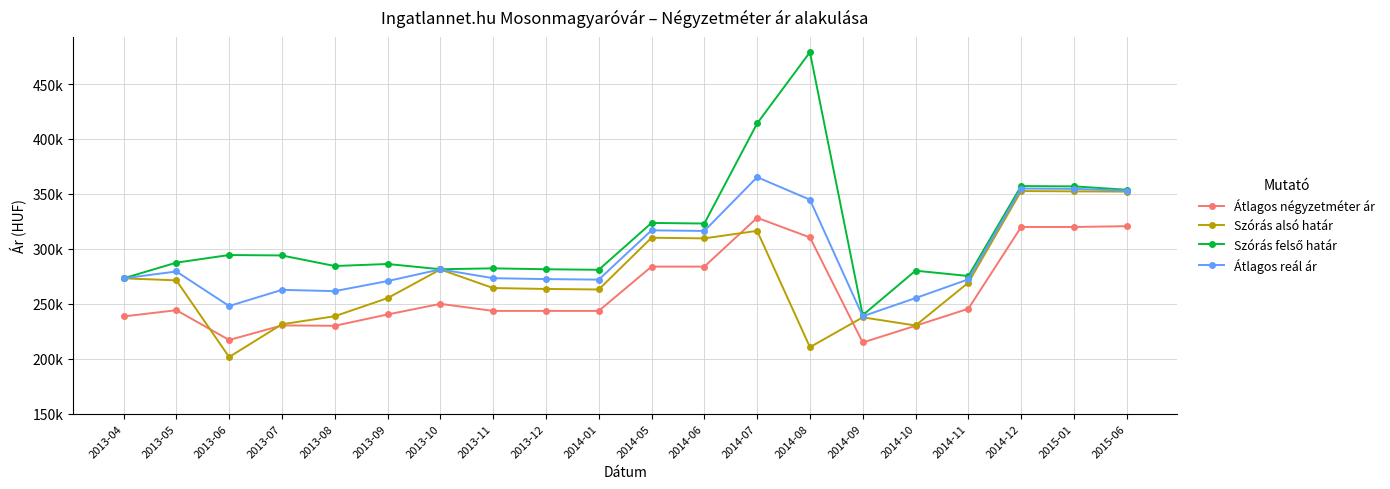

How many values in the Szórás felső határ series are below 287441?

10